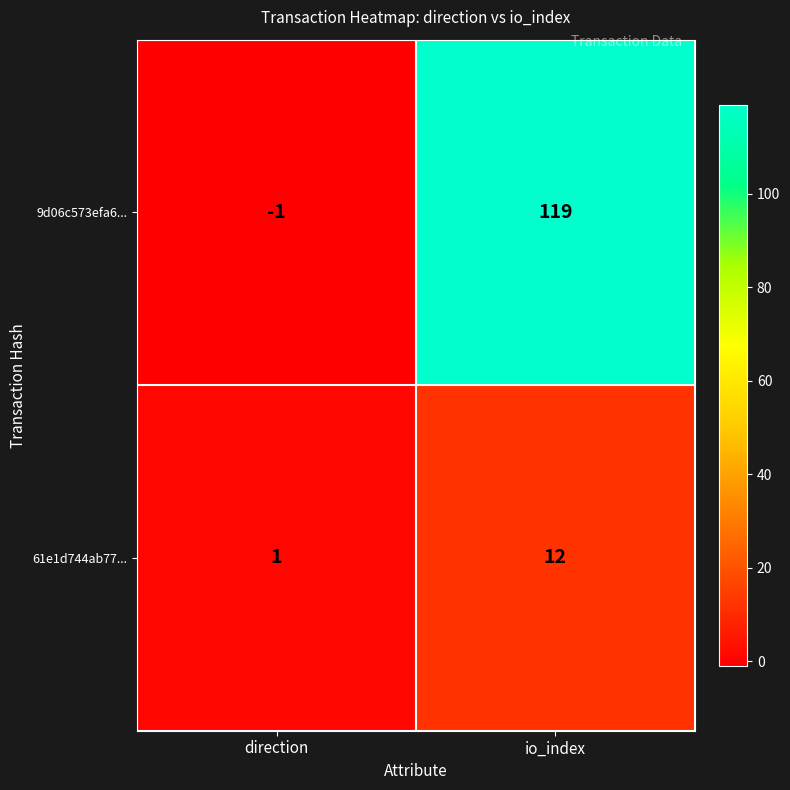

Reading right to left, extract all data points from this chart.

9d06c573efa6...: 119	-1
61e1d744ab77...: 12	1